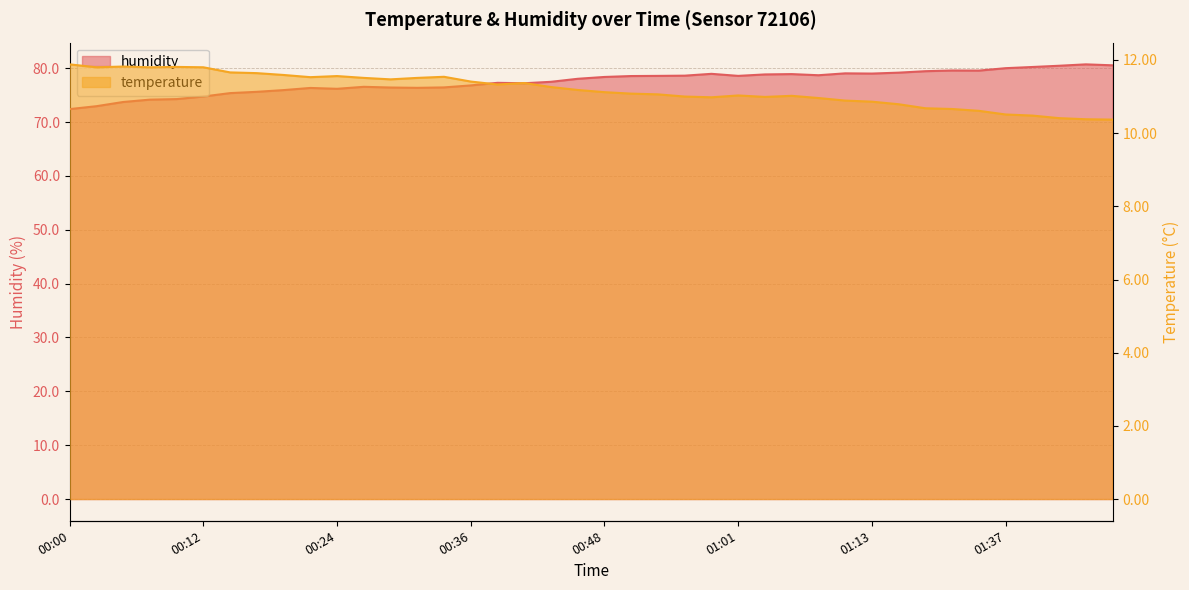

Which series has the largest total across all categories?

humidity